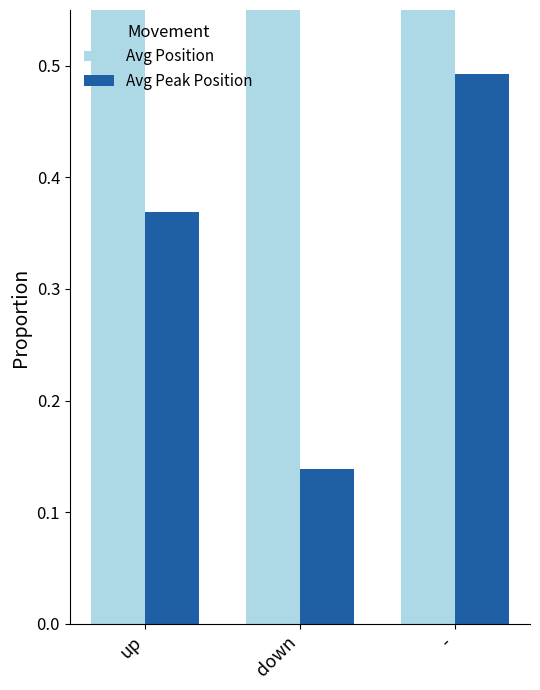

Is it true that Avg Position equals 26.5 at -?

True